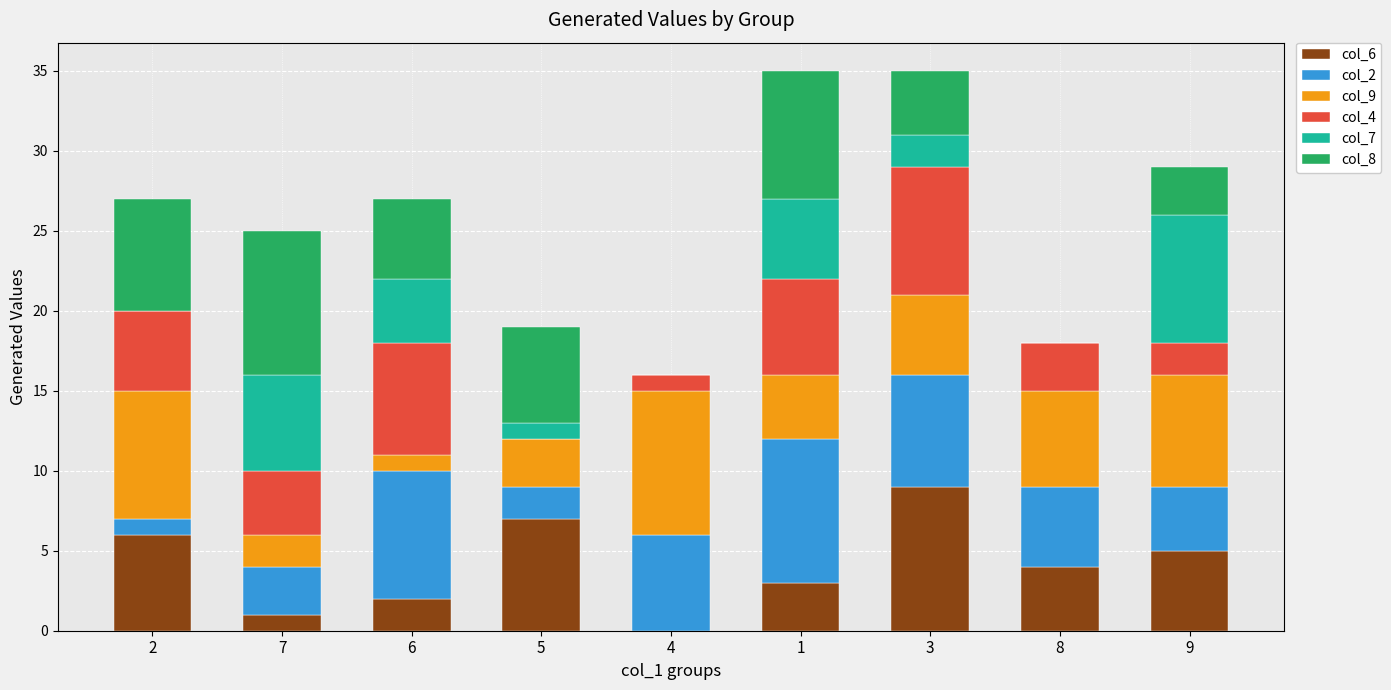

True or false: col_6 has a value of 11 at 5.

False